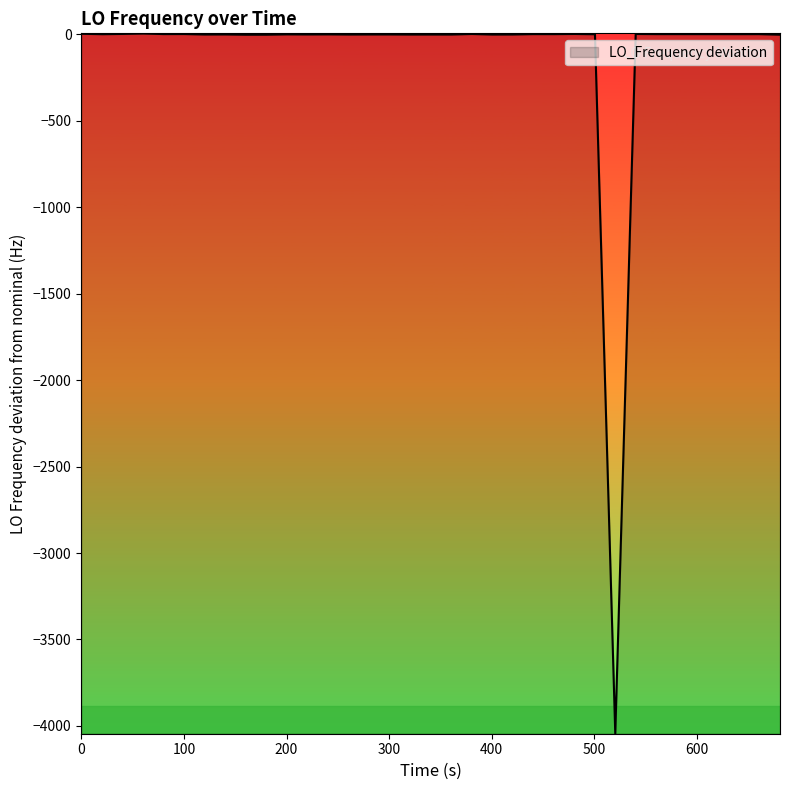

How many points are higher than both their immediate neighbors (excluding endpoints)?

11